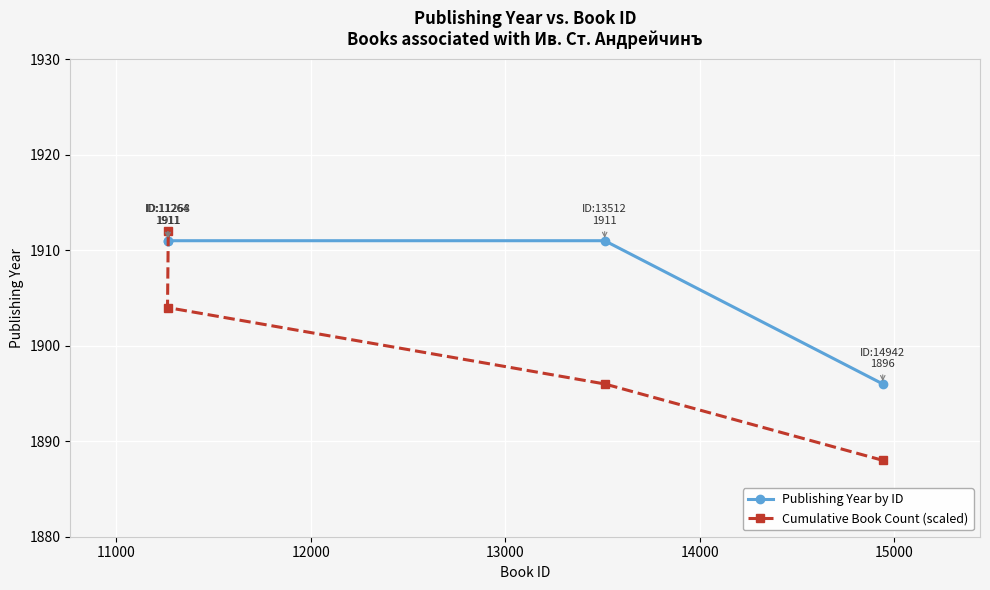

List the series in order of their overall mean, lowest first.

Cumulative Book Count (scaled), Publishing Year by ID